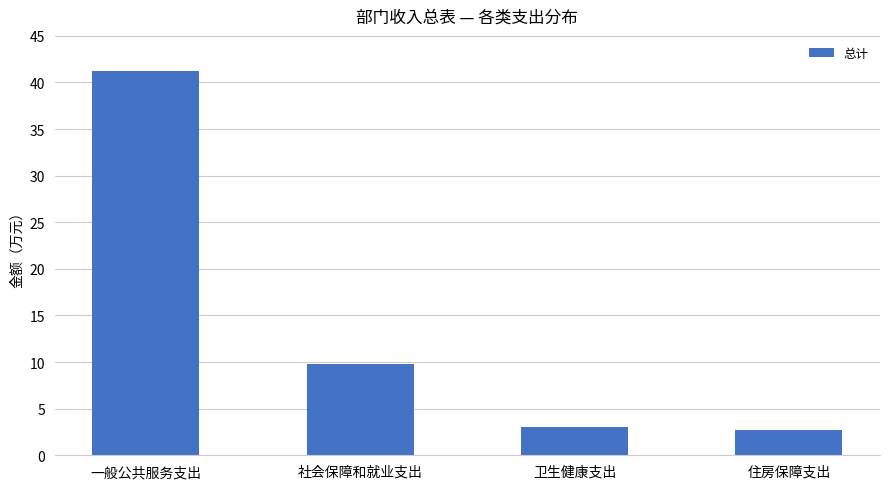

Reading right to left, extract all data points from this chart.

住房保障支出=2.7	卫生健康支出=3.0	社会保障和就业支出=9.8	一般公共服务支出=41.2